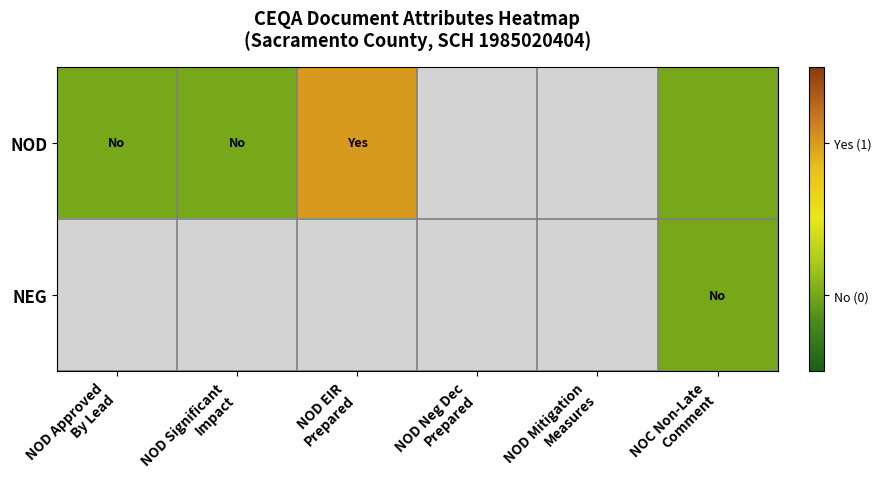

What is the highest value of the NOD series?

1.0